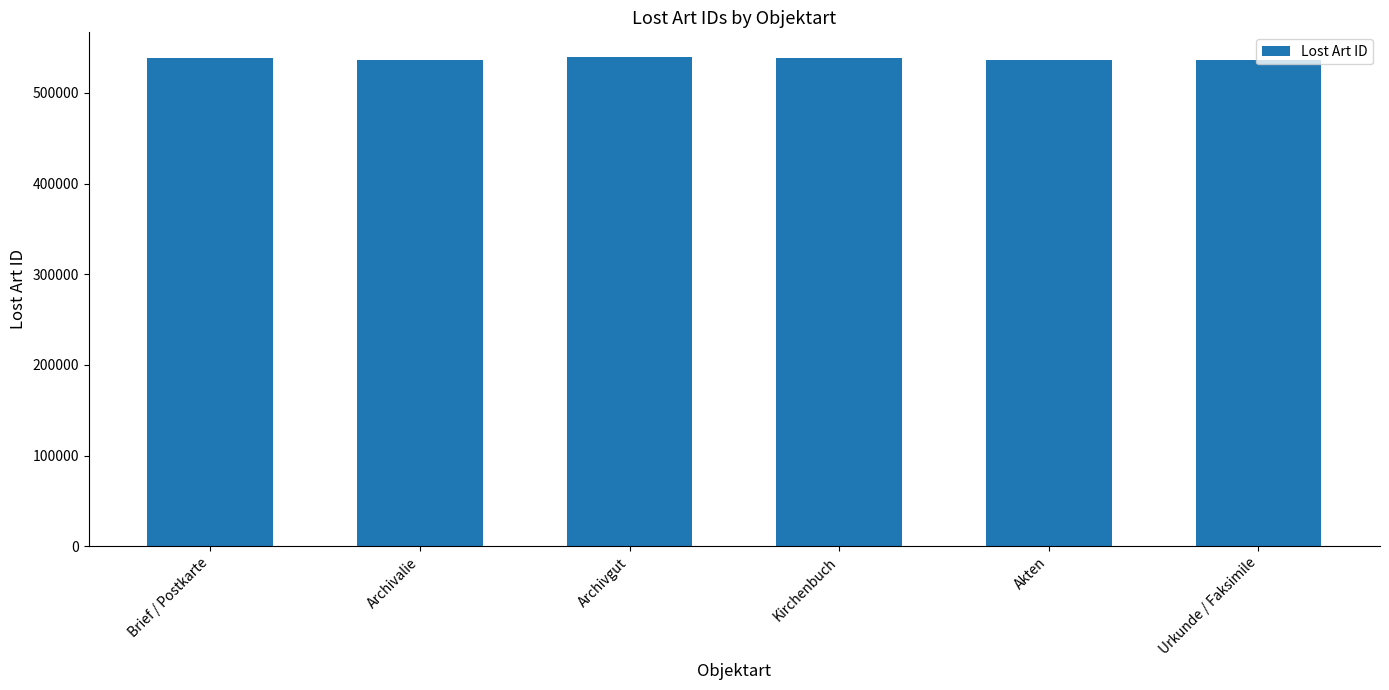

What is the minimum value shown in the chart?

535813